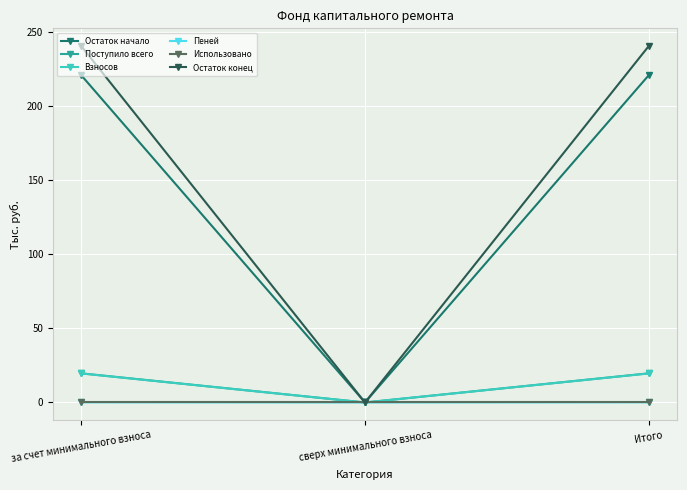

Which series has the widest spread of values?

Остаток конец